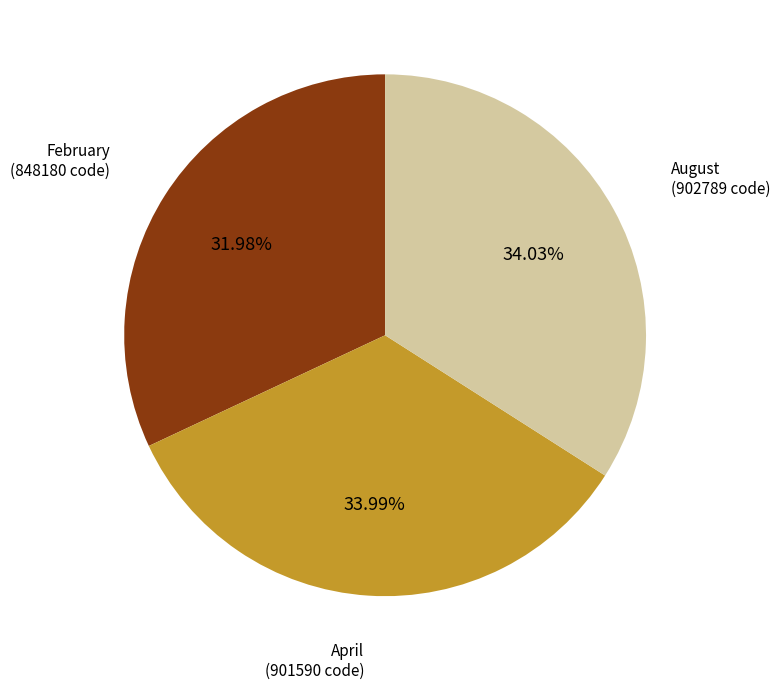

Is there a majority slice in this chart?

No